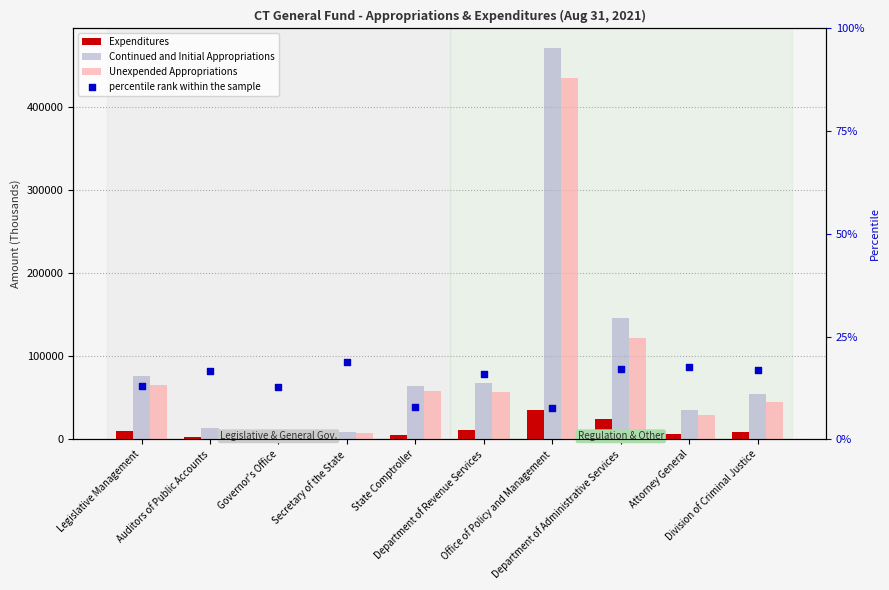

What are all the series names shown in the legend?

Expenditures, Continued and Initial Appropriations, Unexpended Appropriations, percentile rank within the sample